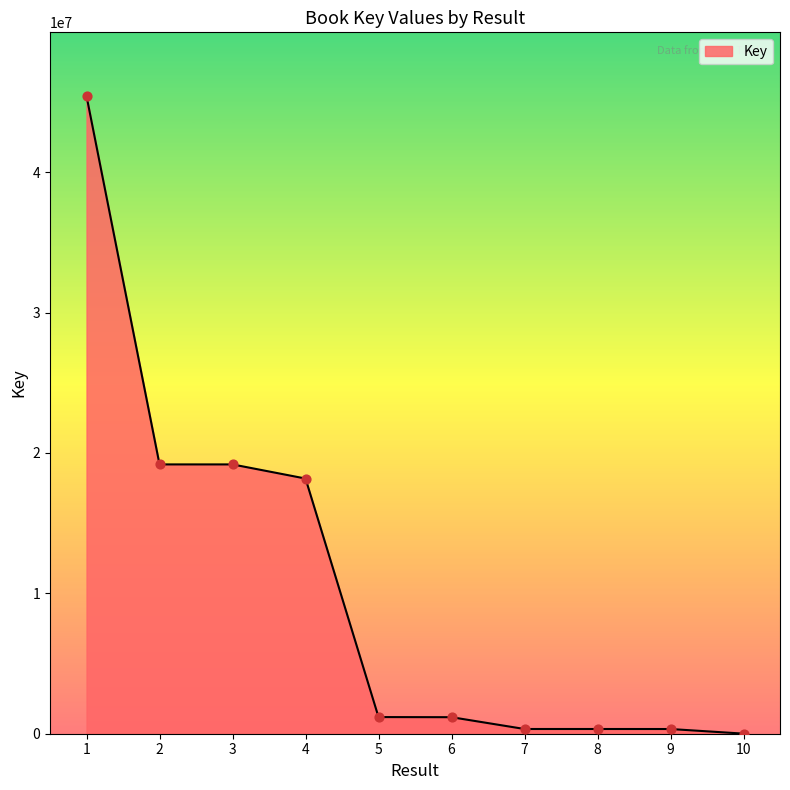

What is the change in value from 5 to 10?

-1179593